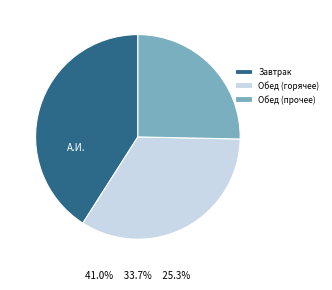

Does Биточки из говядины represent more than half of the total?

No